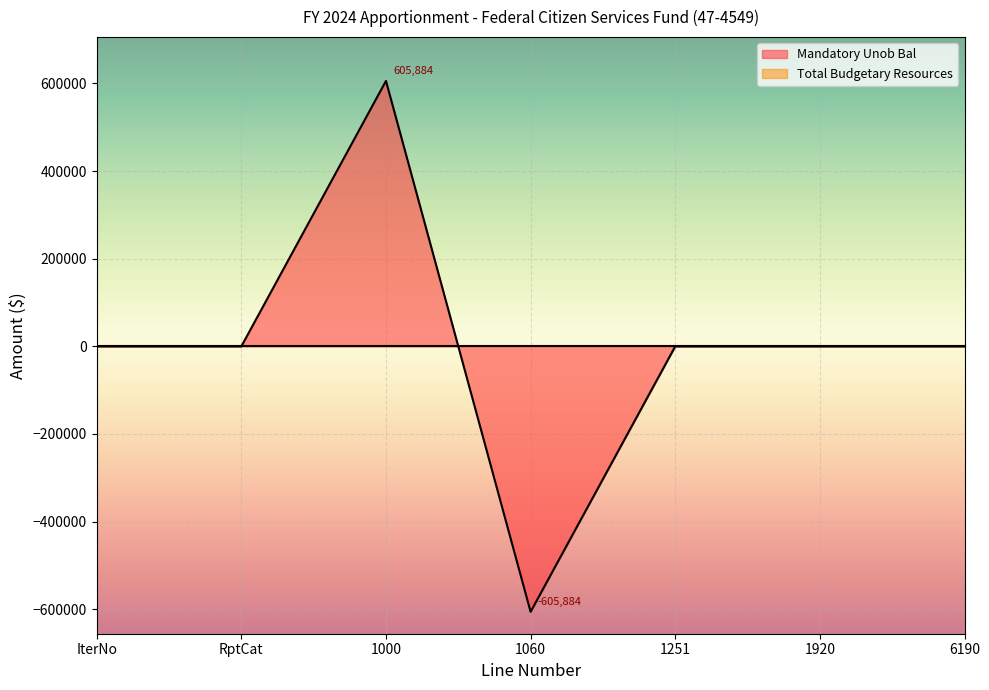

List the labels in order of value, smallest first.

1060, IterNo, RptCat, 1251, 1920, 6190, 1000